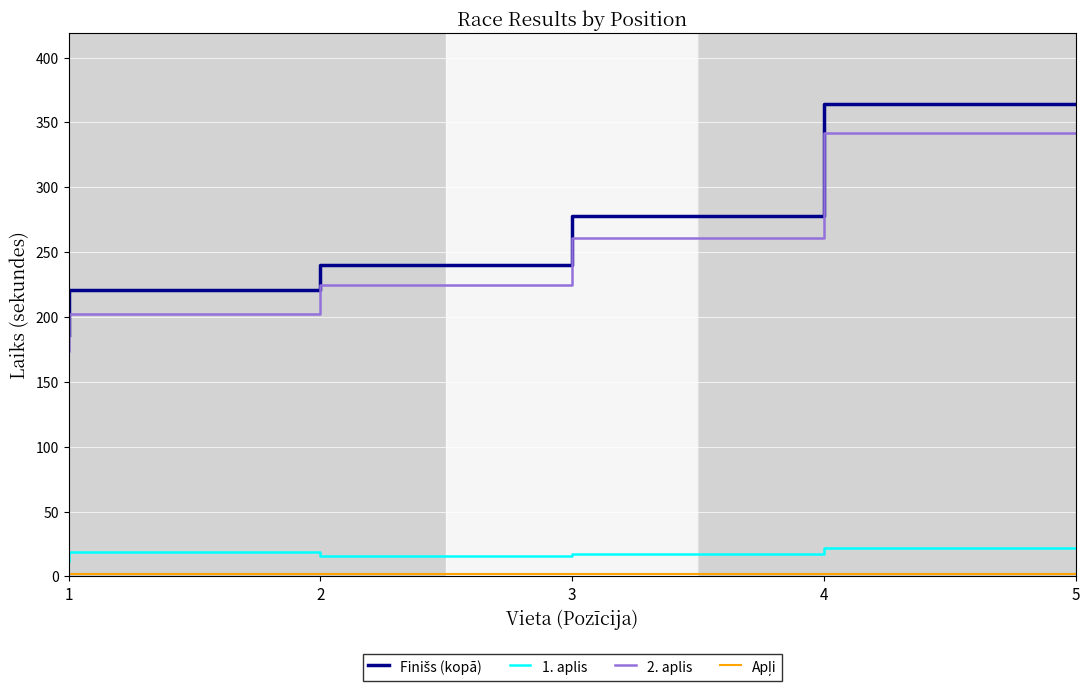

True or false: Finišs (kopā) has a value of 317 at 3.

False